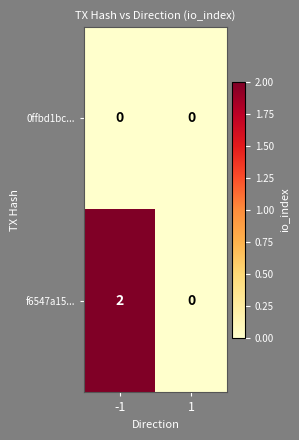

Is it true that 0ffbd1bc... equals 0 at 1?

True